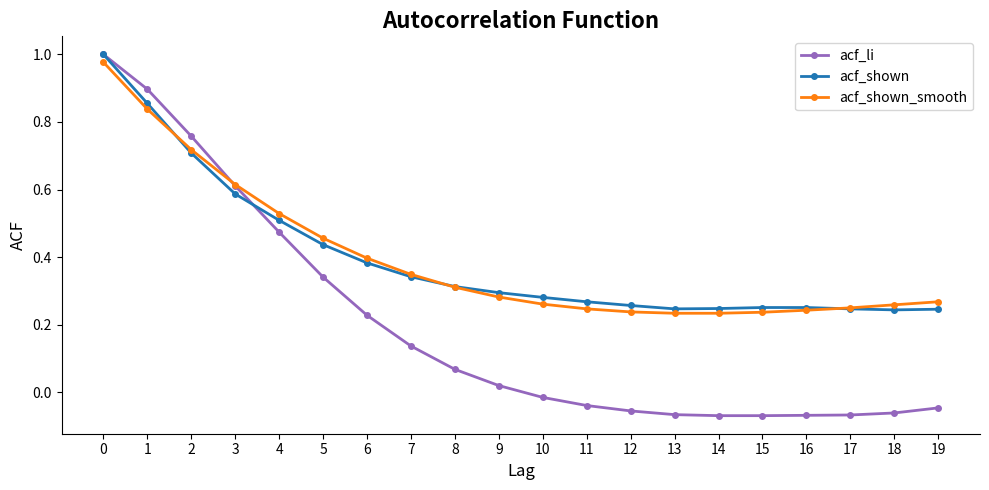

The value of acf_shown at 6 is 0.5. True or false?

False